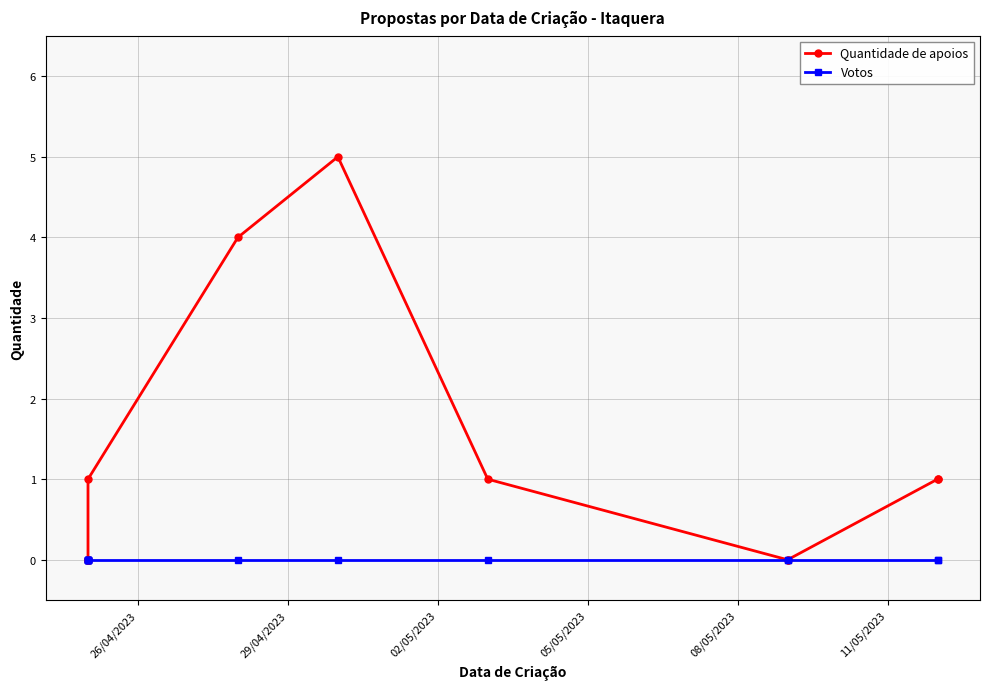

How many interior local peaks does the Quantidade de apoios series have?

1